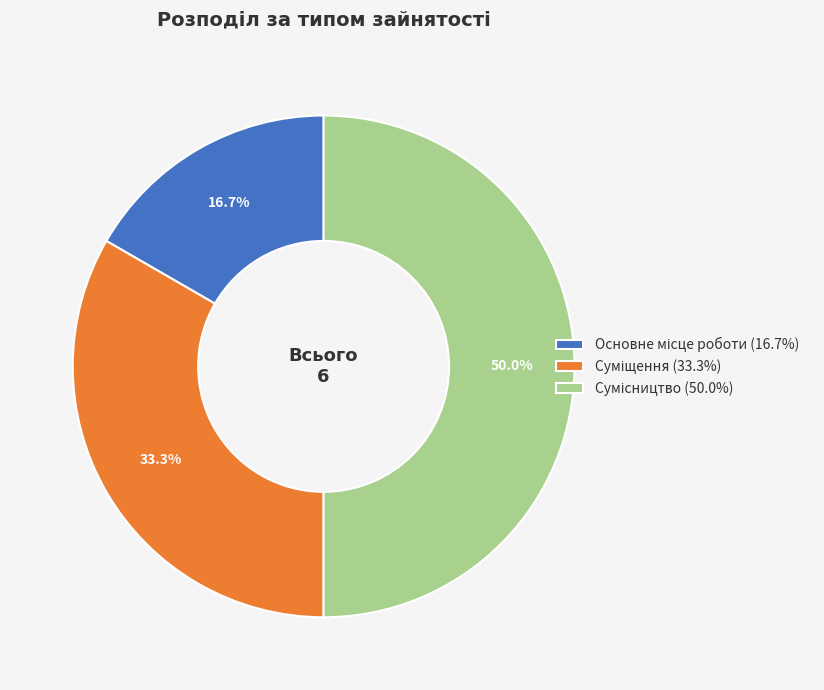

Is the sum of Сумісництво and Основне місце роботи greater than half?

Yes